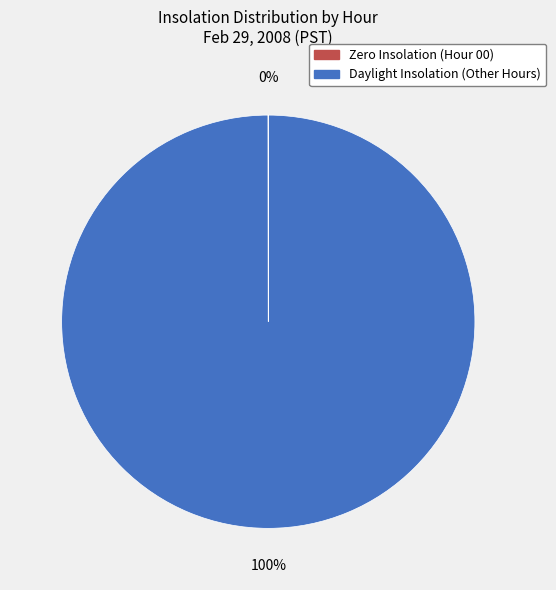

Is there a majority slice in this chart?

Yes